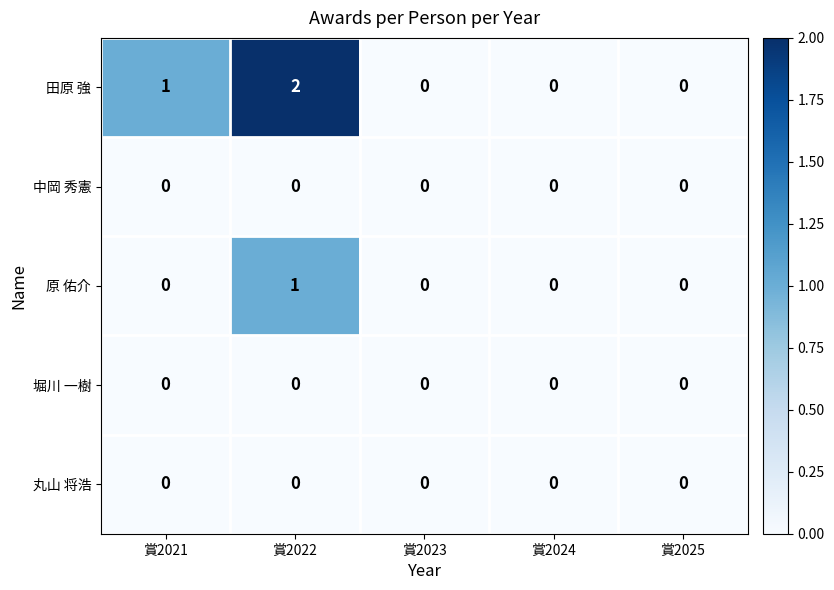

Which series has the widest spread of values?

田原 強